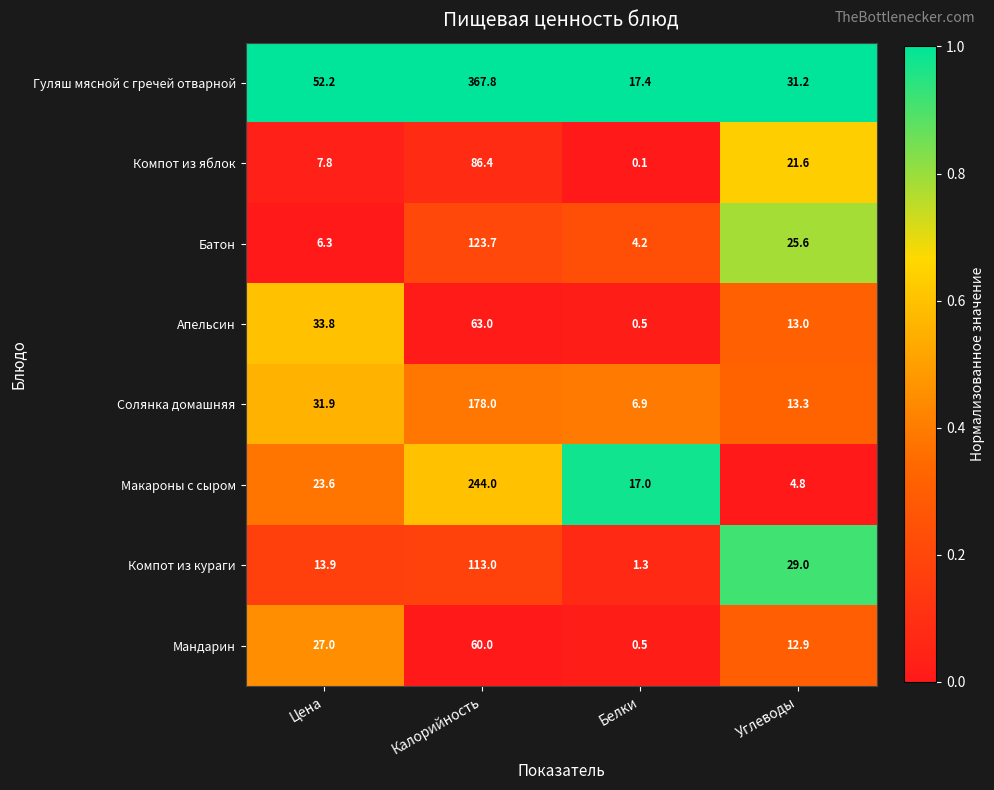

Is it true that Макароны с сыром equals 29.3 at Белки?

False